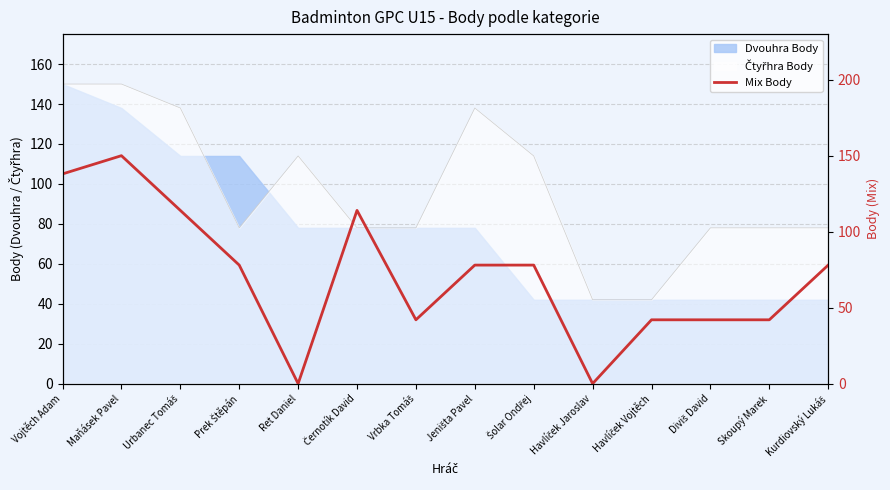

At which category does the data reach its first local valley?

Ret Daniel